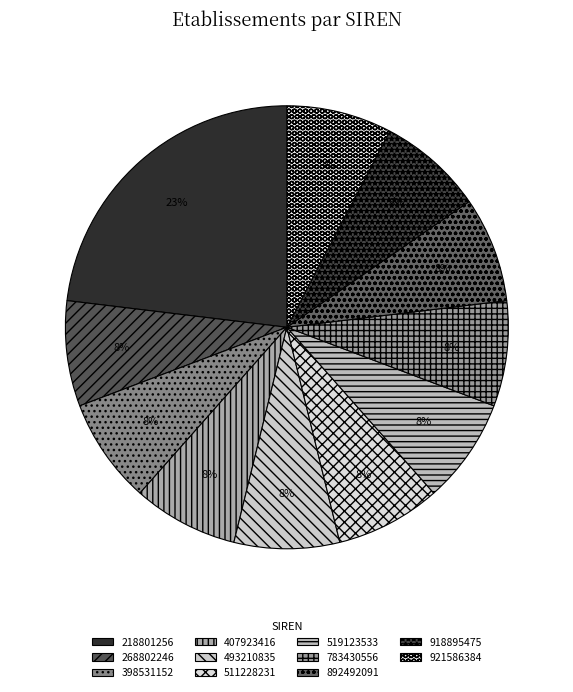

To the nearest percent, what is the difference between the largest and smallest slice percentages?

15%